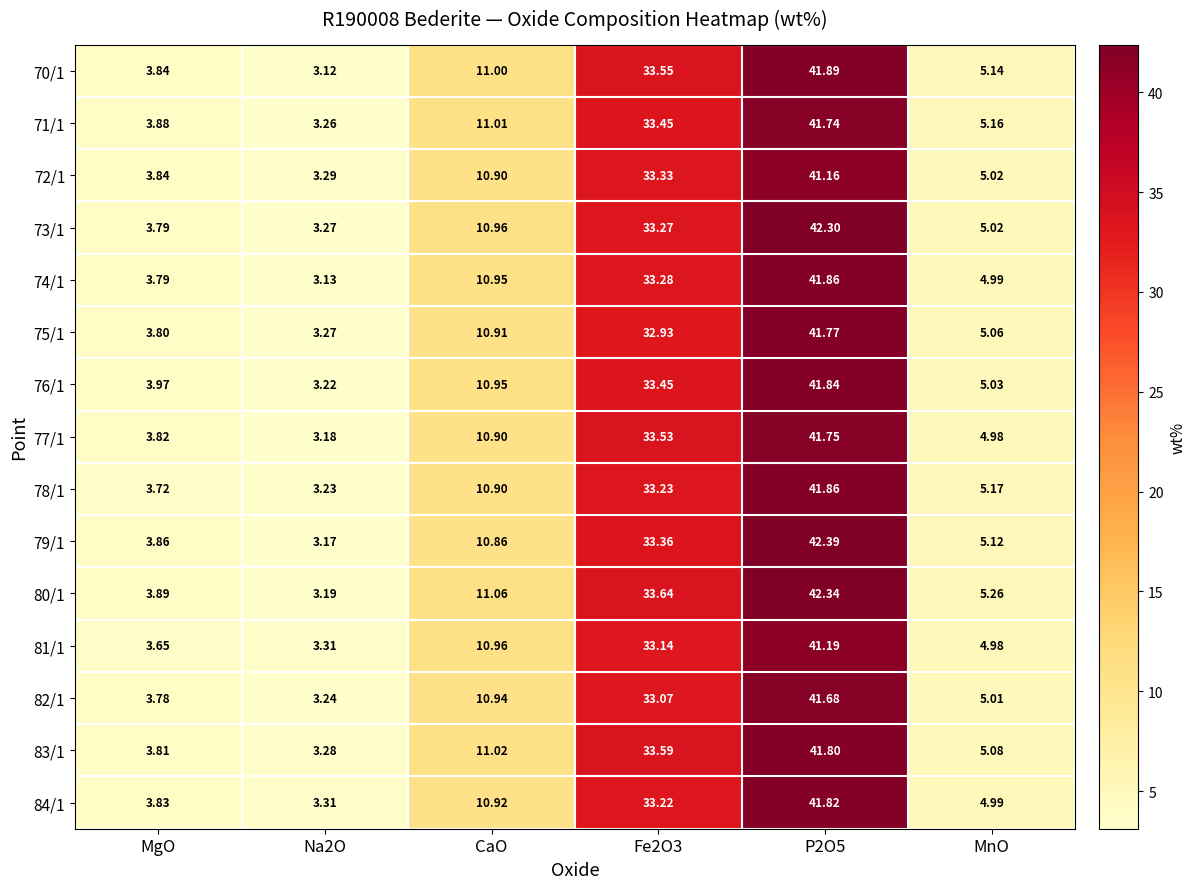

What is the greatest value displayed?

42.4